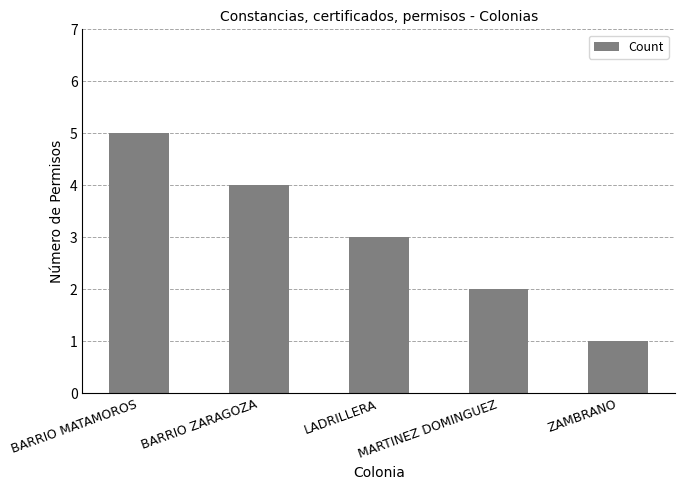

Does the chart contain stacked bars?

No